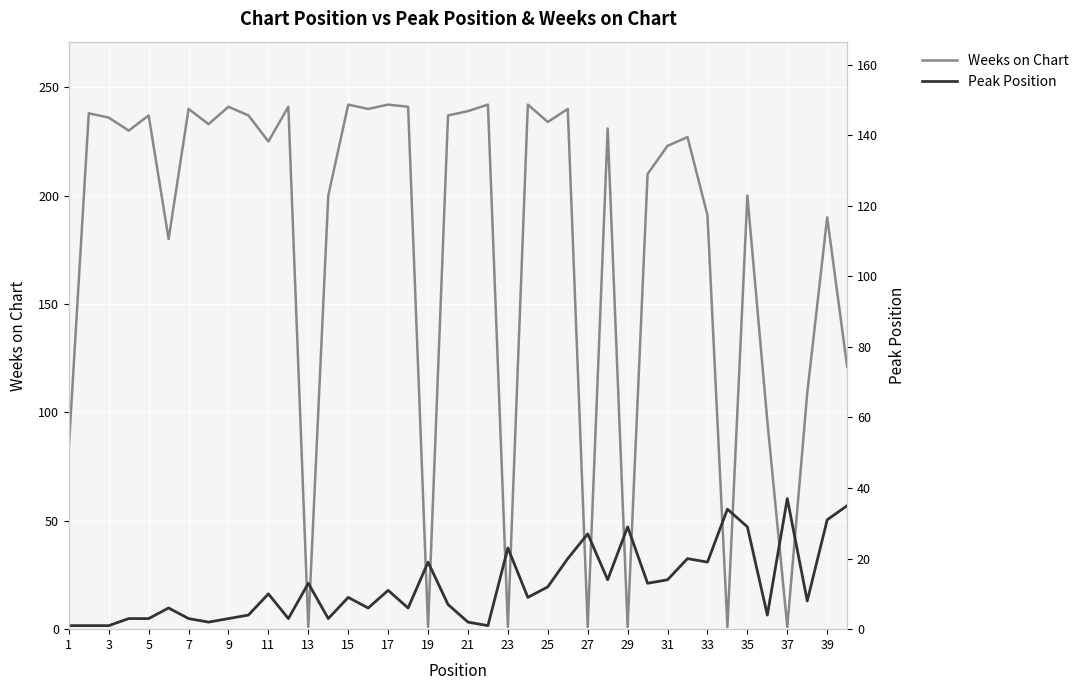

Rank the series by their maximum value, from highest to lowest.

Weeks on Chart, Peak Position